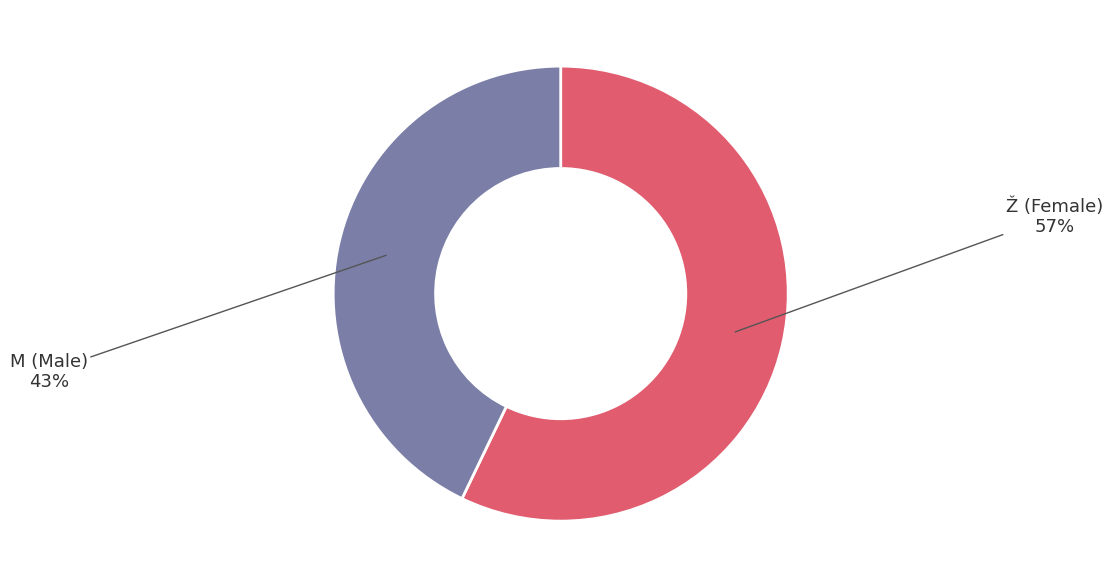

How many slices are in this pie chart?

2